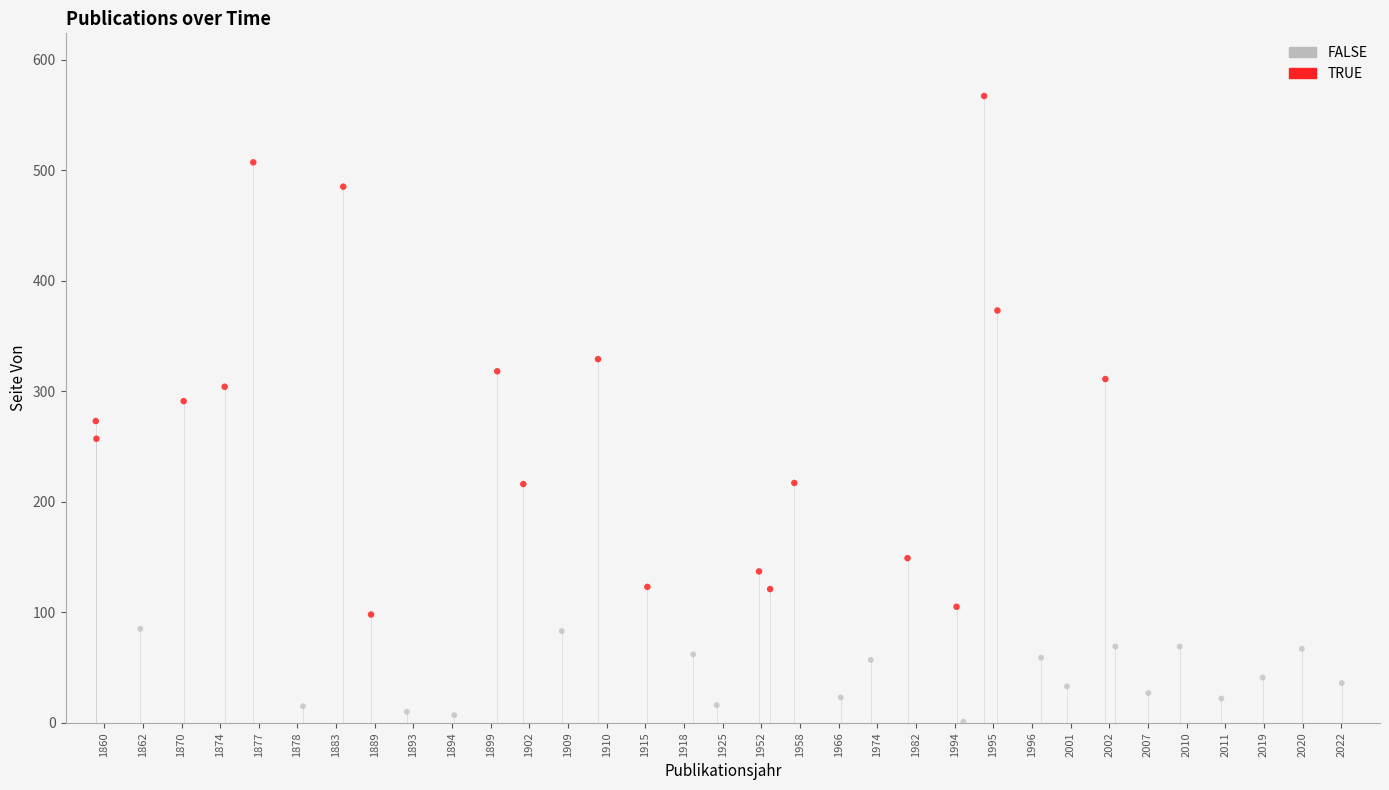

What are all the series names shown in the legend?

FALSE, TRUE